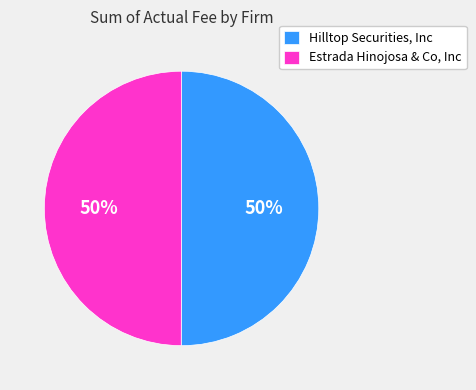

Count the number of slices in the pie.

2